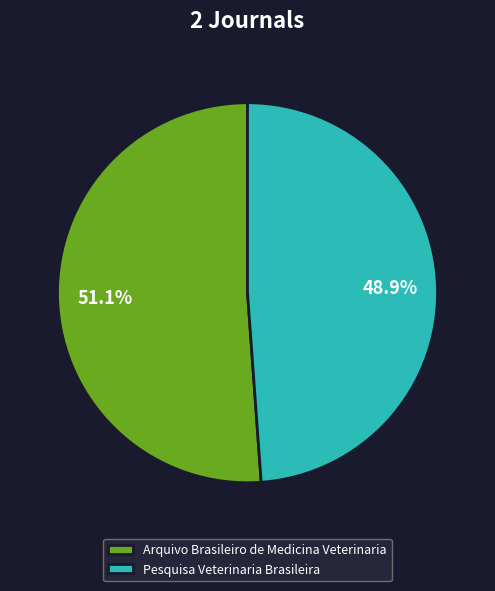

Which slice is the smallest?

Pesquisa Veterinaria Brasileira